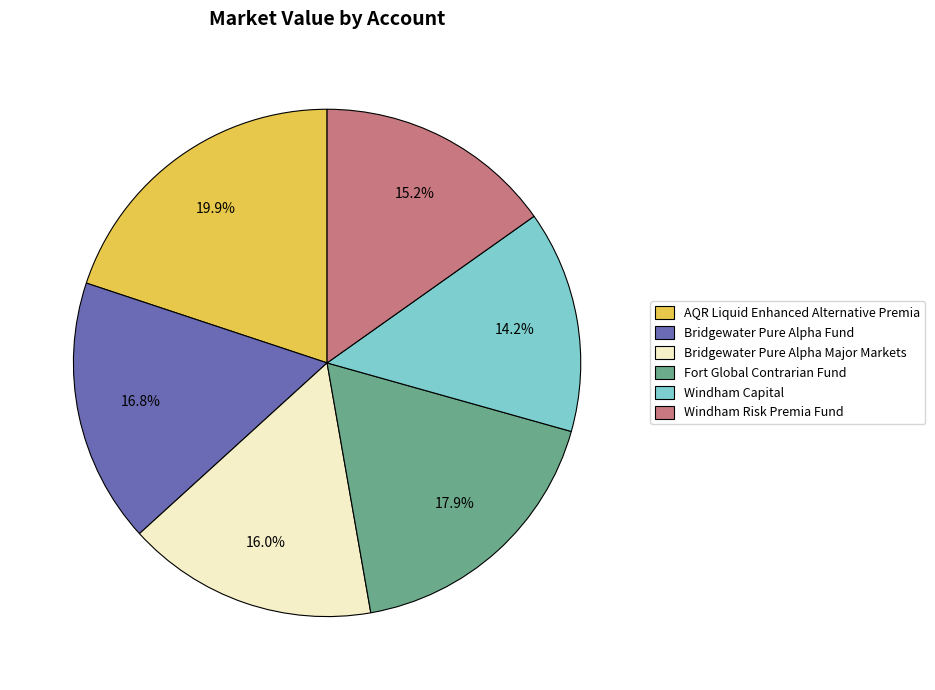

How many slices are in this pie chart?

6